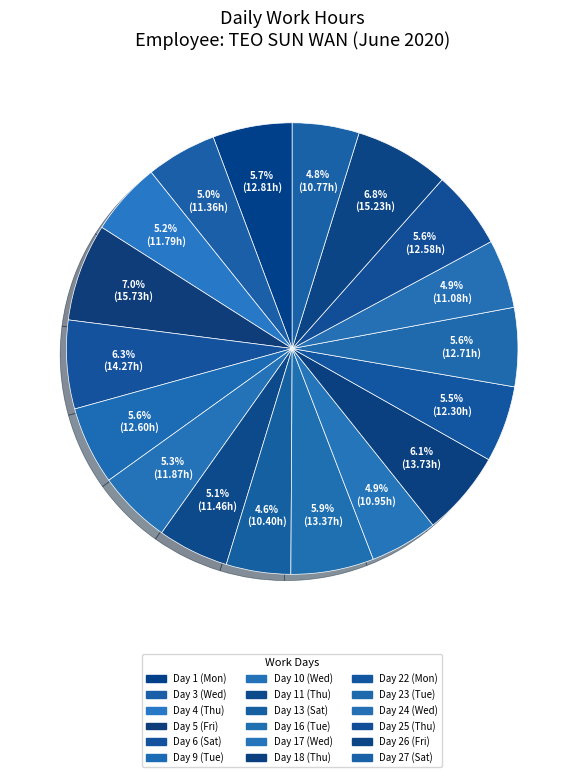

What is the ratio of the value at Day 22 (Mon) to the value at Day 26 (Fri)?

0.8